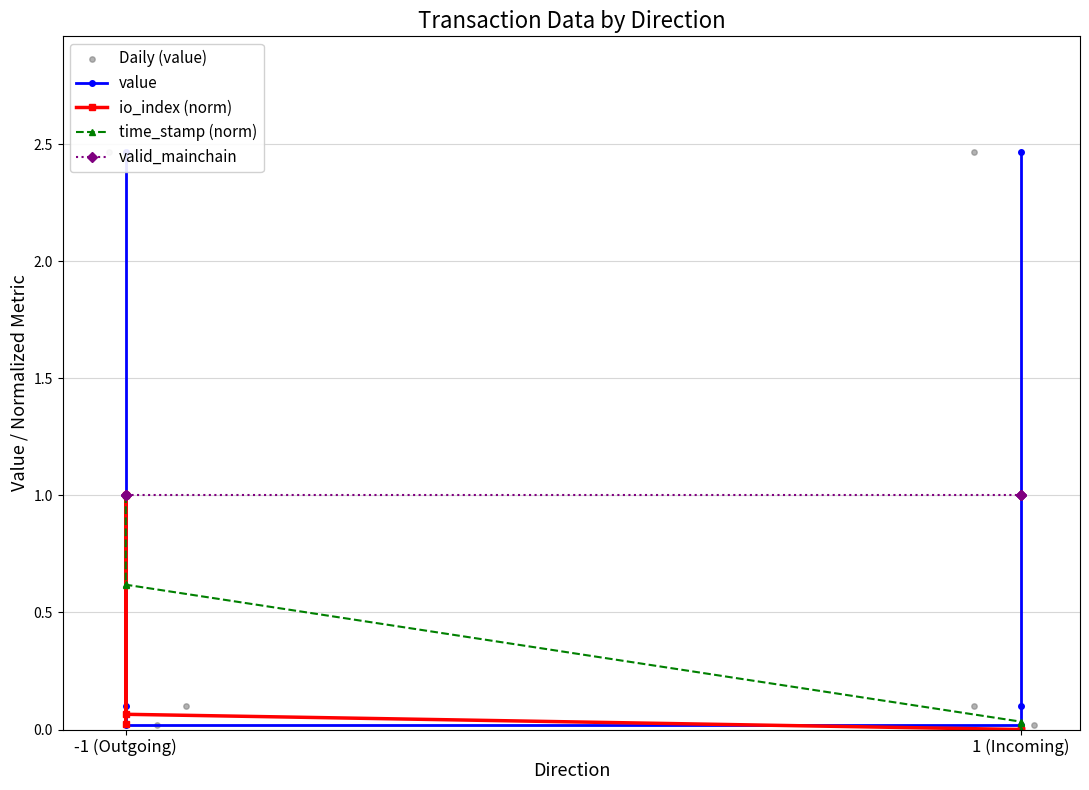

Which series reaches the maximum Y coordinate?

value